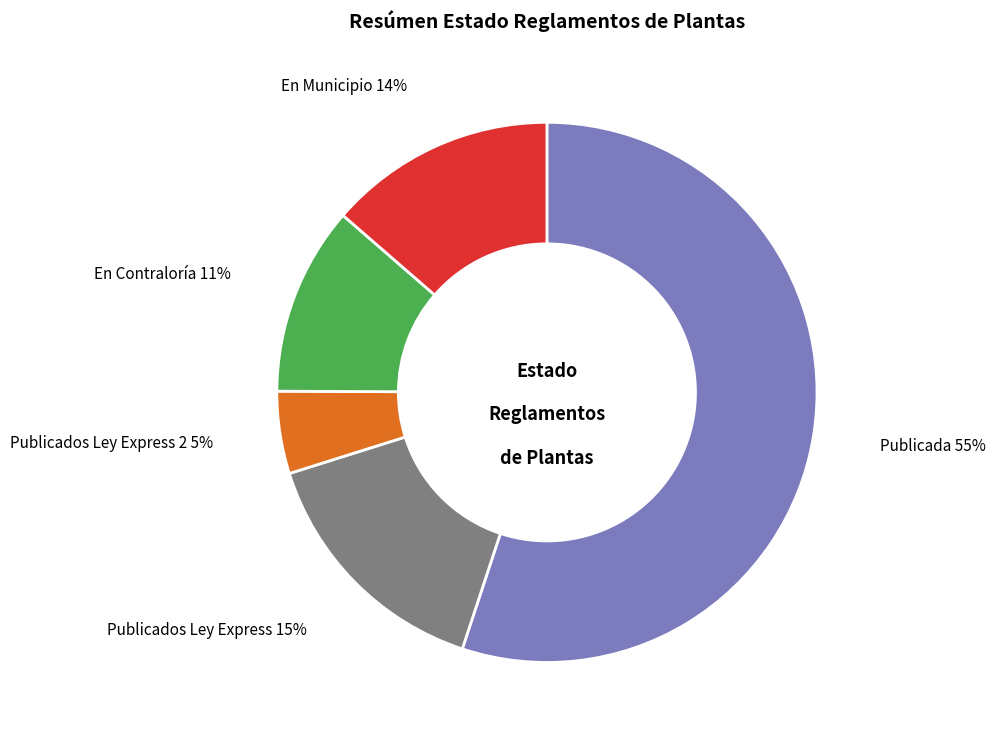

Is there a majority slice in this chart?

Yes